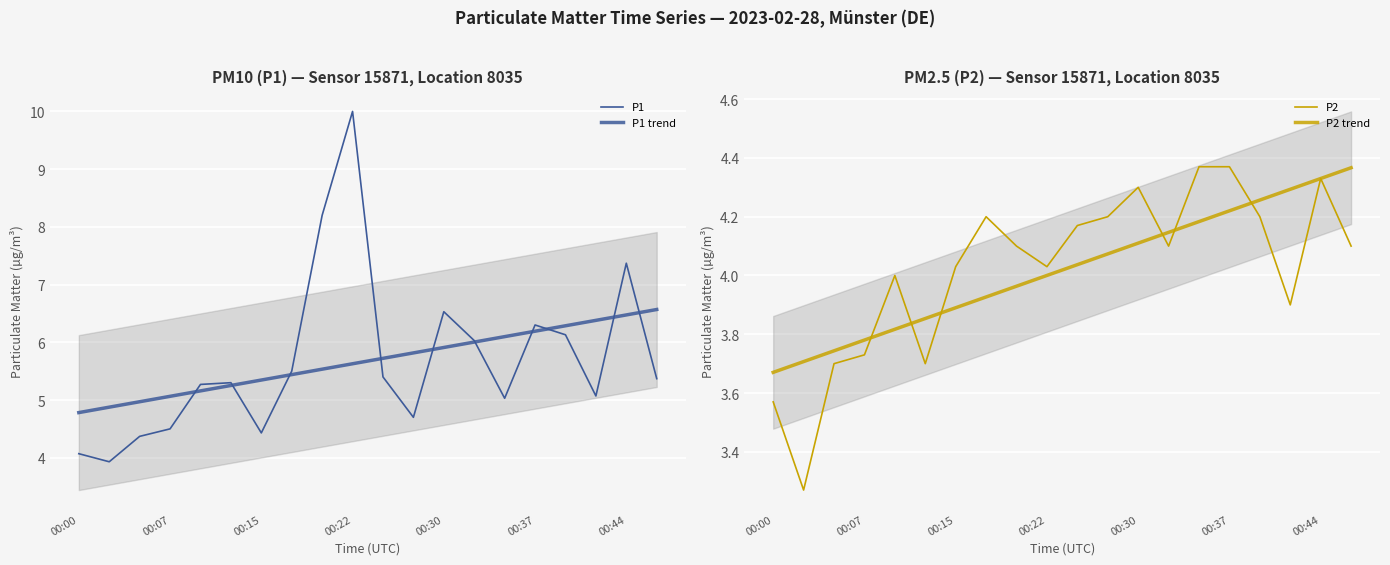

Between 00:30 and 00:15, which is larger?

00:30